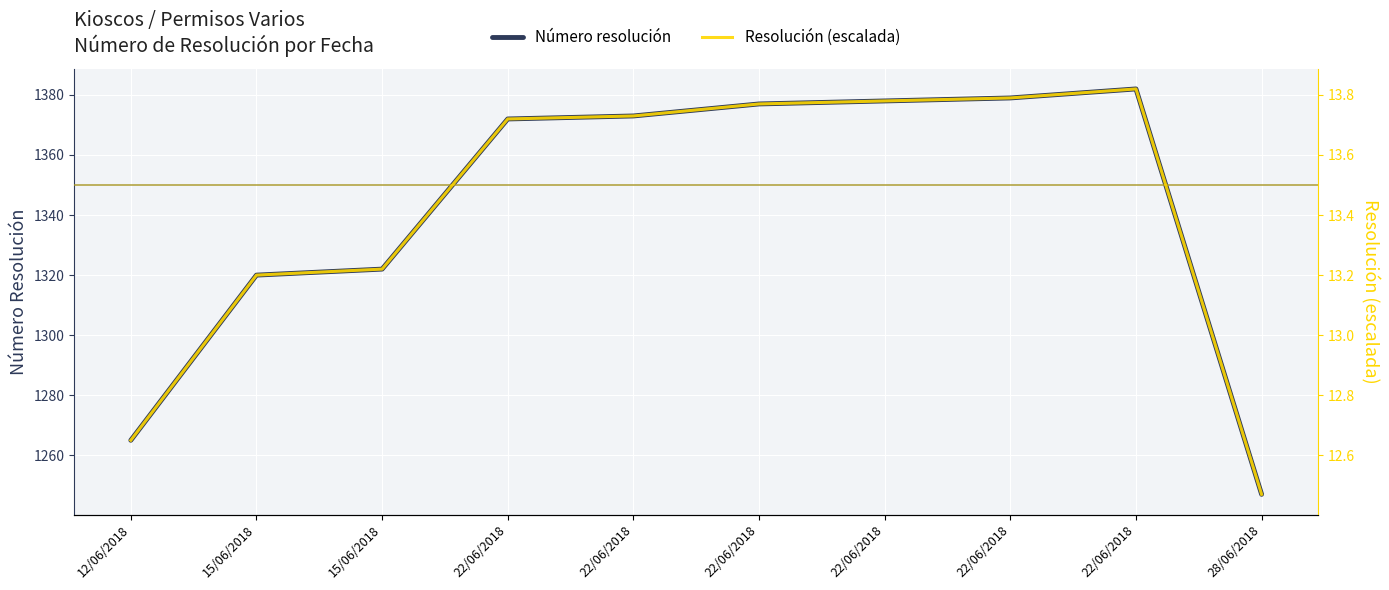

Rank the categories by Número resolución value from highest to lowest.

22/06/2018, 22/06/2018, 22/06/2018, 22/06/2018, 22/06/2018, 22/06/2018, 15/06/2018, 15/06/2018, 12/06/2018, 28/06/2018